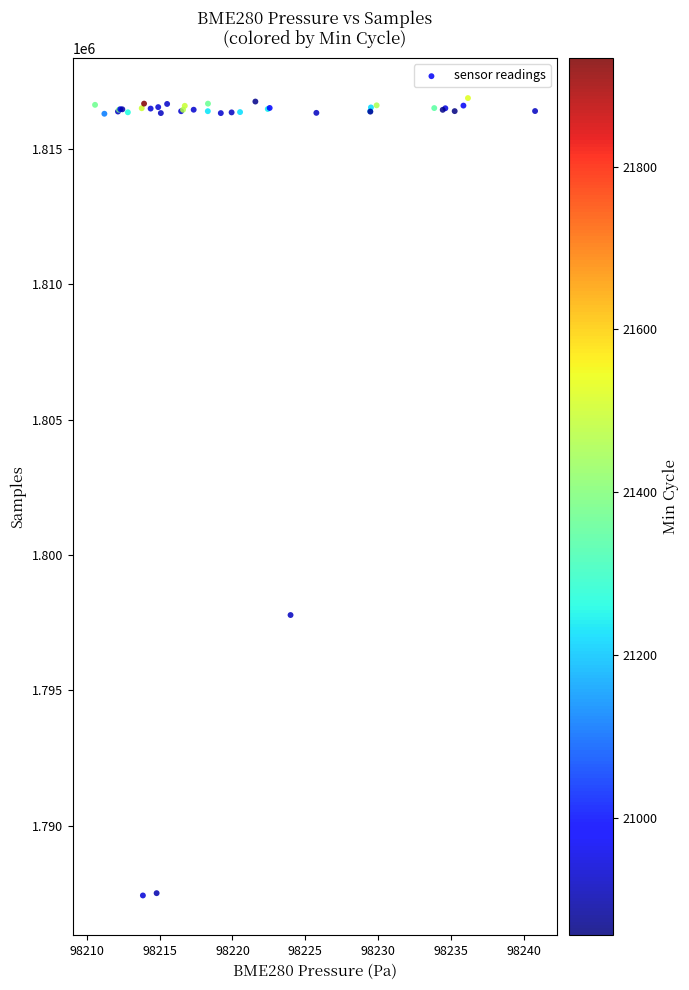

What Y value in the scatter plot is closest to 1802155?

1797786